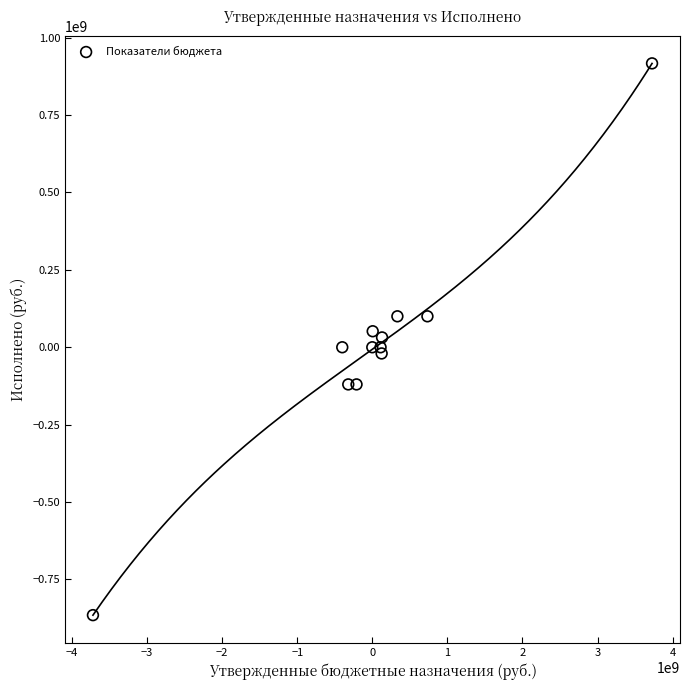

What is the range of Y values (max minus min)?

1782378798.2